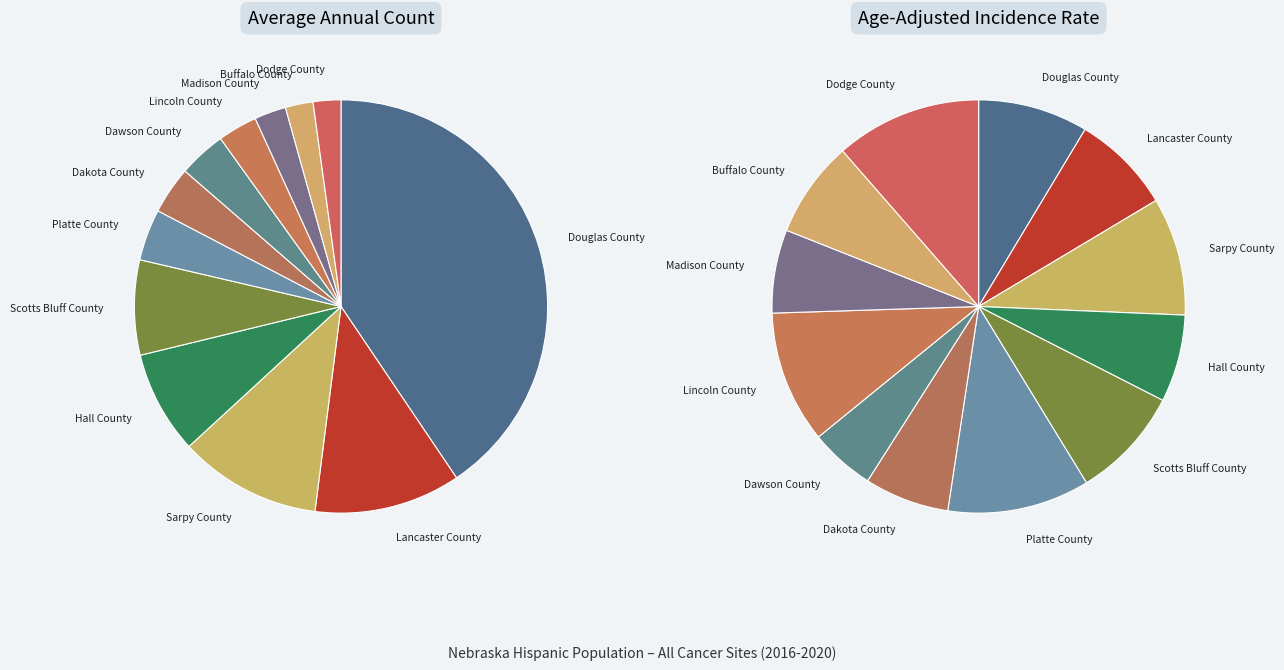

To the nearest percent, what is the average slice percentage?

8%